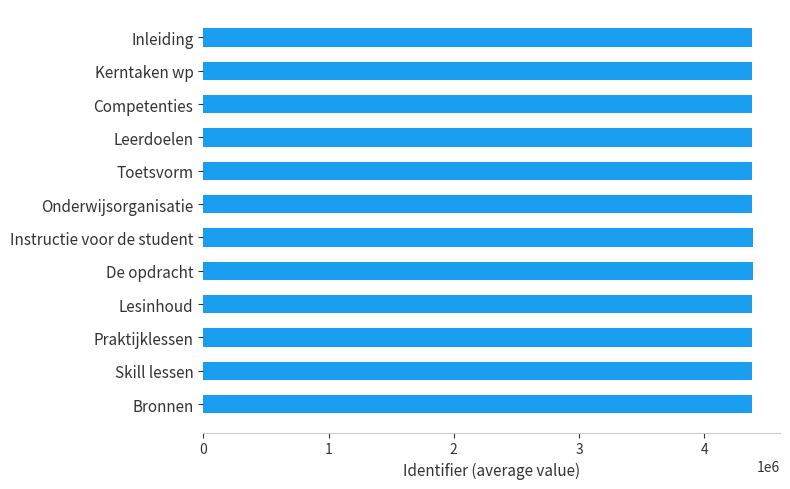

What is the sum of all values?

52612182